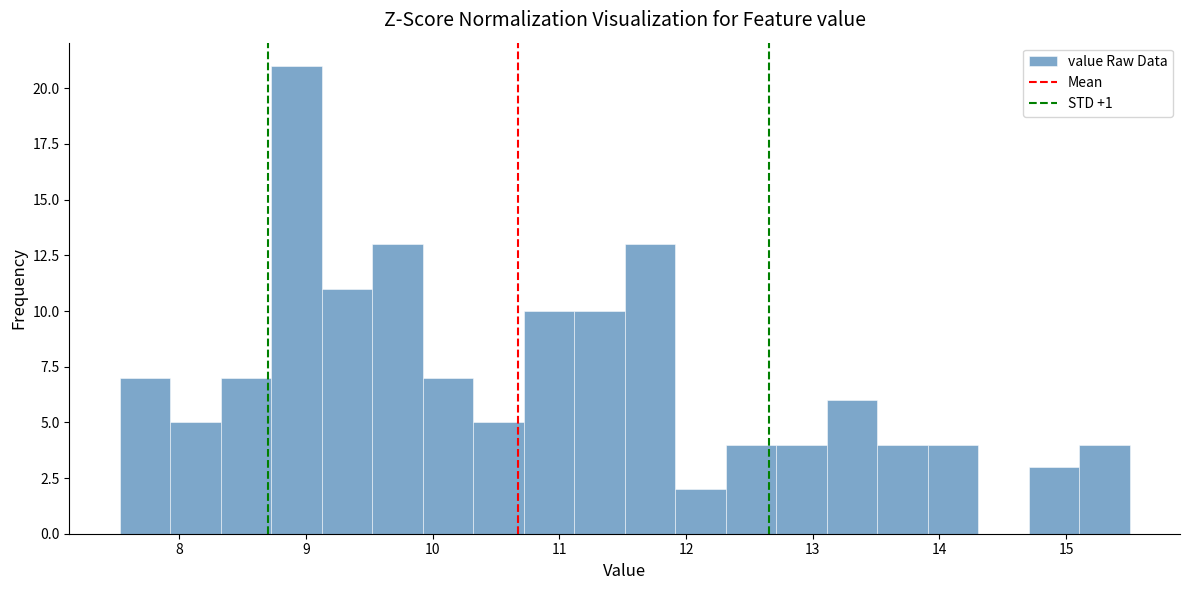

Around what value on the x-axis is the tallest bar? Give the approximate position of its centre, as read against the axis.

8.9